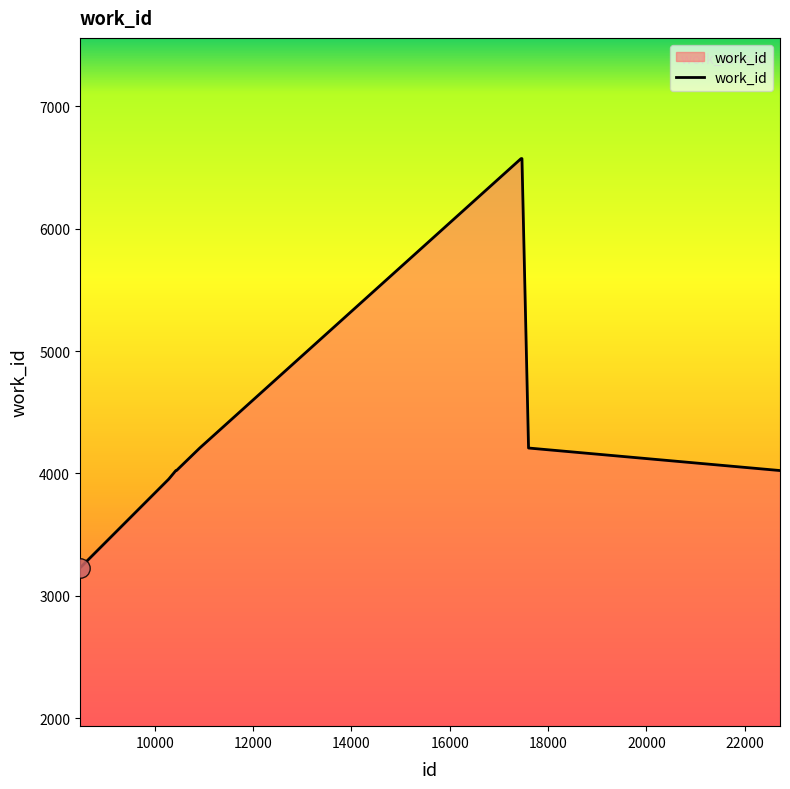

What is the minimum value shown in the chart?

3227